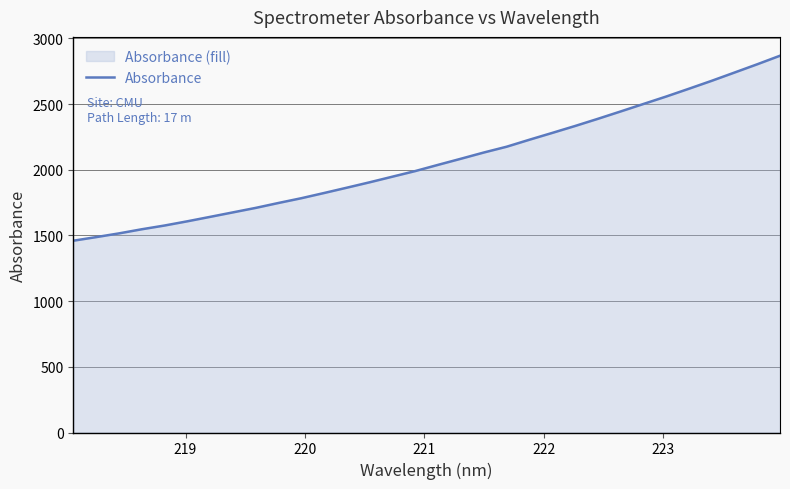

What is the maximum value shown in the chart?

2867.9